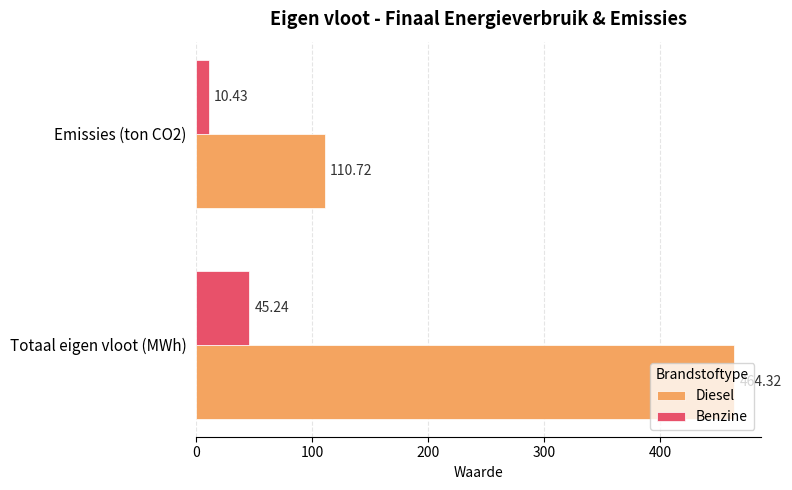

What is the difference between the Benzine values at Emissies (ton CO2) and Totaal eigen vloot (MWh)?

34.8